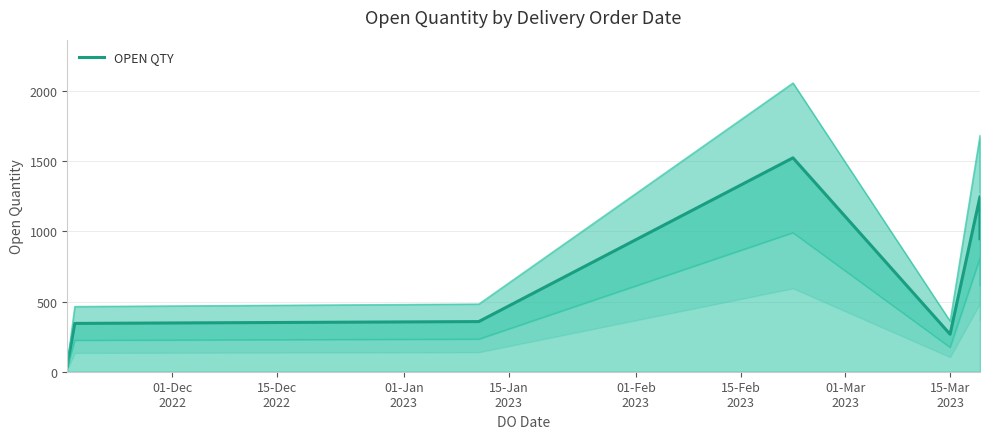

What is the label of the 3rd point from the left?

01-Jan
2023